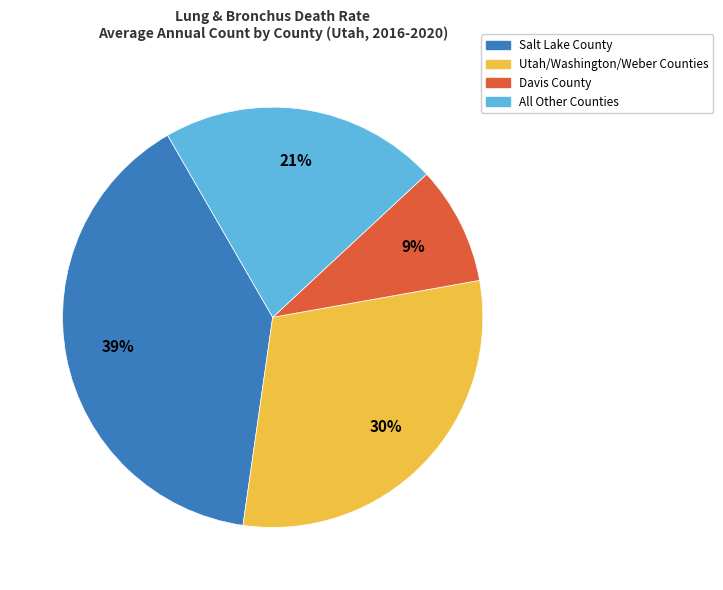

To the nearest percent, what is the difference between the largest and smallest slice percentages?

30%